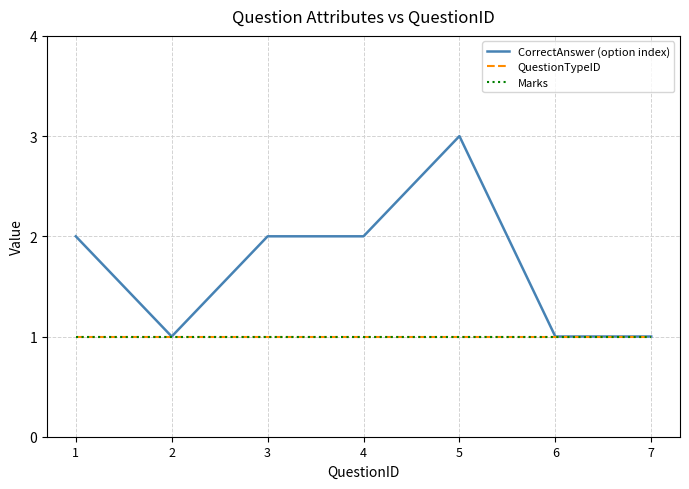

List the labels in order of Marks value, largest first.

1, 2, 3, 4, 5, 6, 7